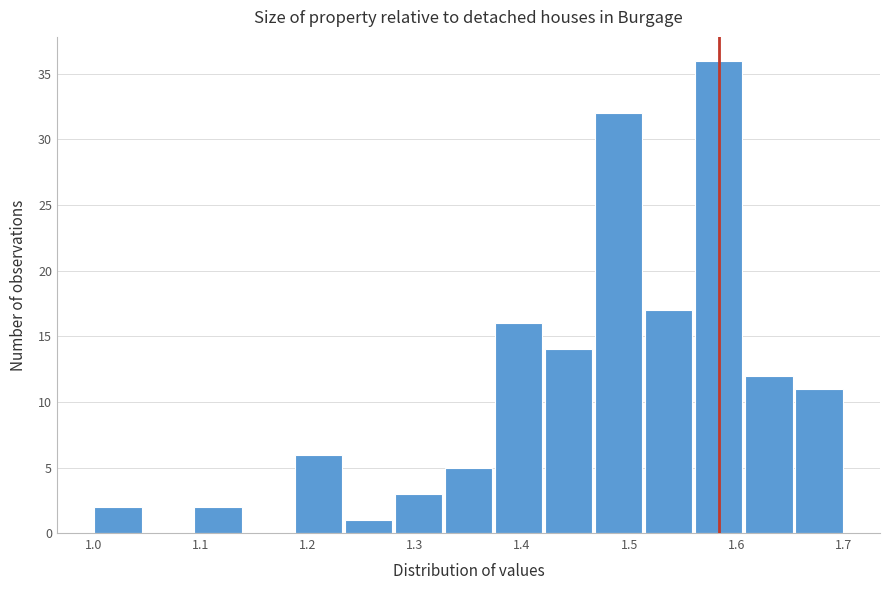

What is the height of the bar covering 1.00 to 1.05 on the x-axis? Neither the bar edges nor the heights are printed on the chart, so give them approximately, as read against the axes.

2